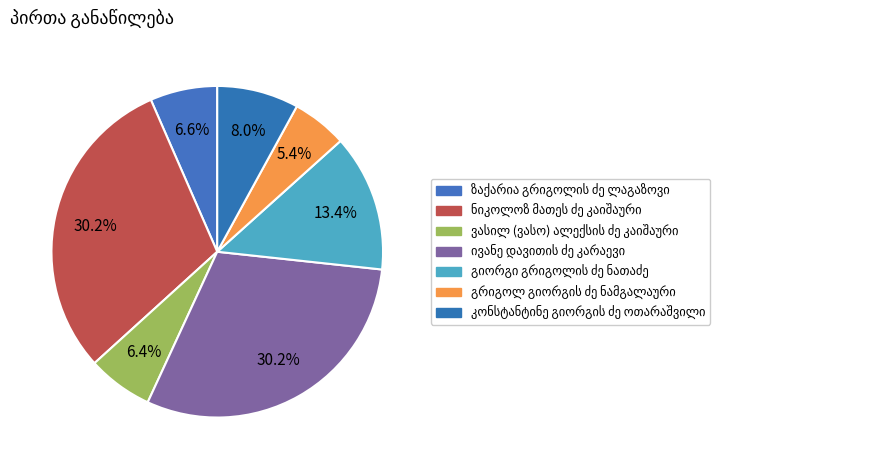

What percentage is NOT represented by ვასილ (ვასო) ალექსის ძე კაიშაური?

93.6%